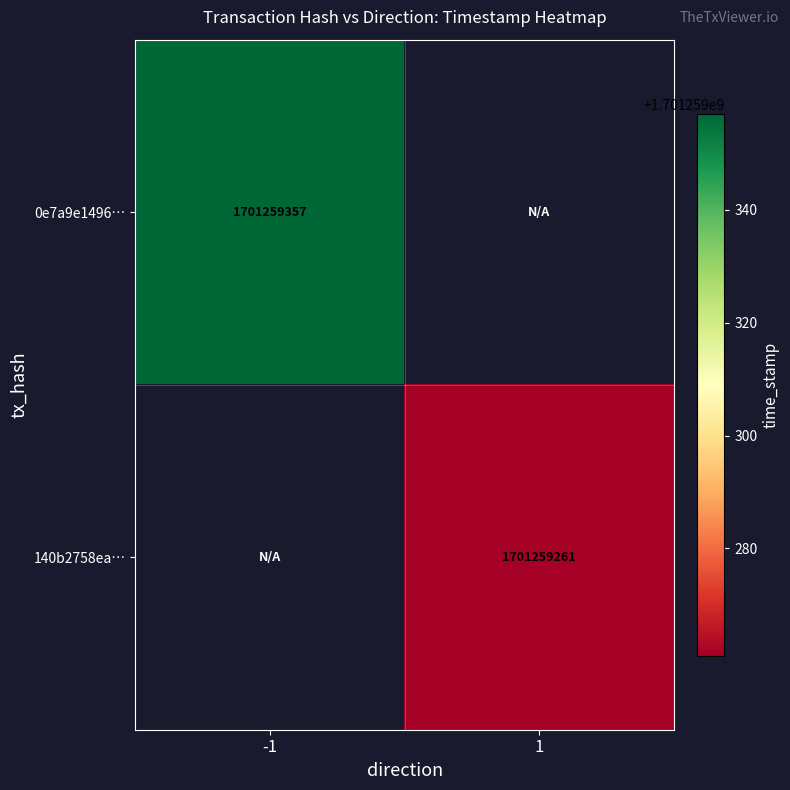

Reading right to left, extract all data points from this chart.

0e7a9e1496ed0a6946a433e46a83d1c0654e1ea: 0	1701259357
140b2758eae635d6e78c00f378e0cd8e92a18fa: 1701259261	0